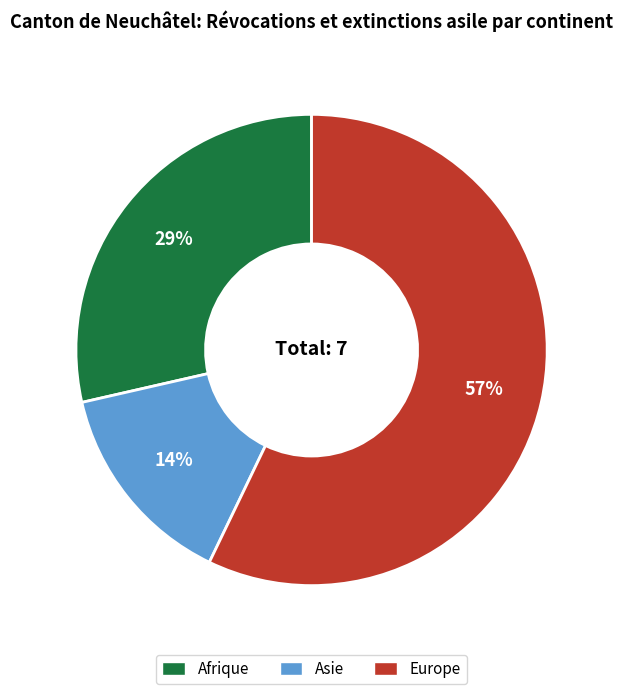

The Europe slice represents 46% of the pie. True or false?

False